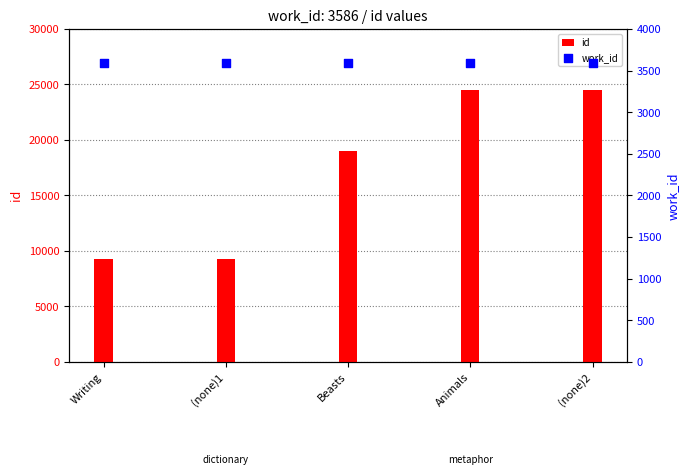

Which series has the widest spread of Y values?

id